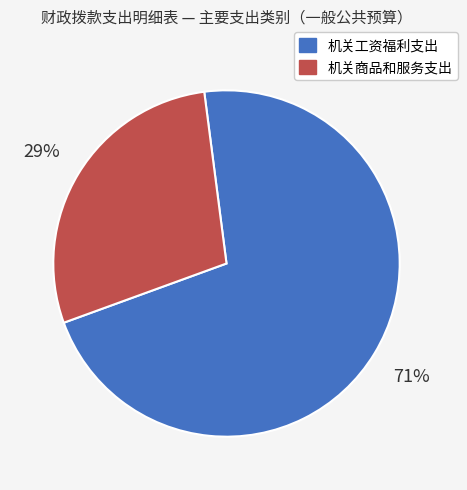

Is it true that 机关商品和服务支出 is 29% of the pie?

True